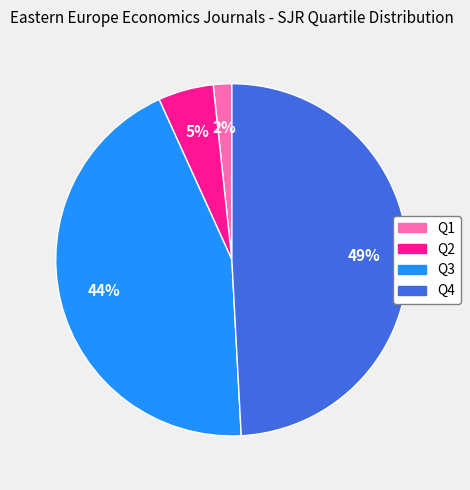

Is there a majority slice in this chart?

No